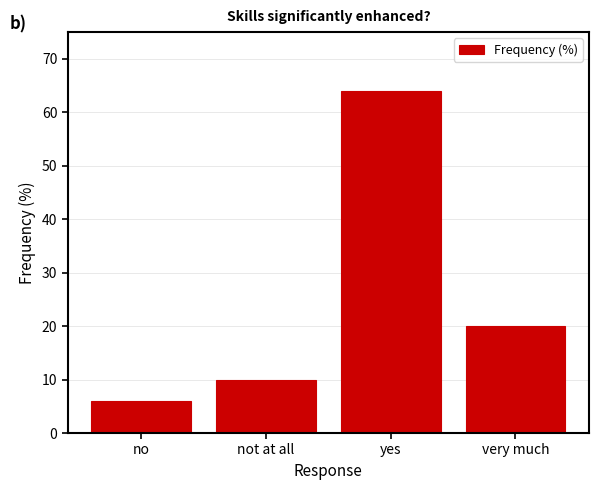

Reading left to right, what are all the values shown in this chart?

6	10	64	20